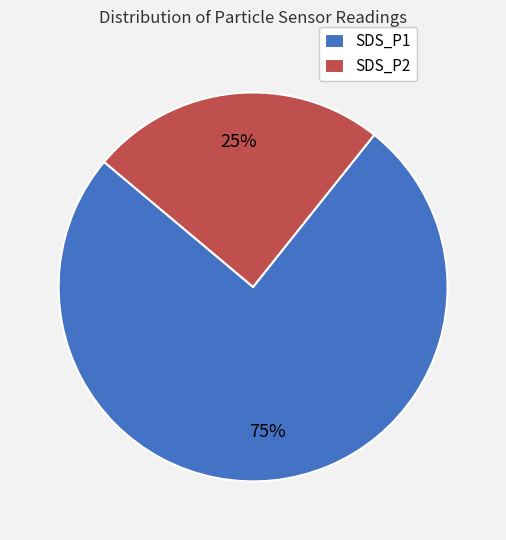

What percentage is the SDS_P2 slice, to the nearest percent?

25%